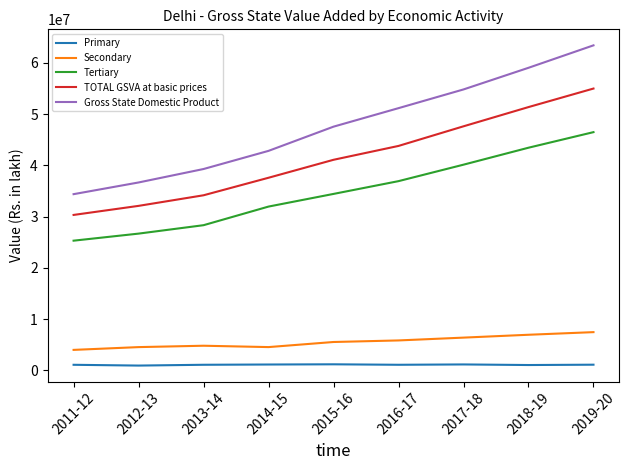

Is it true that Tertiary equals 16464195.4 at 2011-12?

False